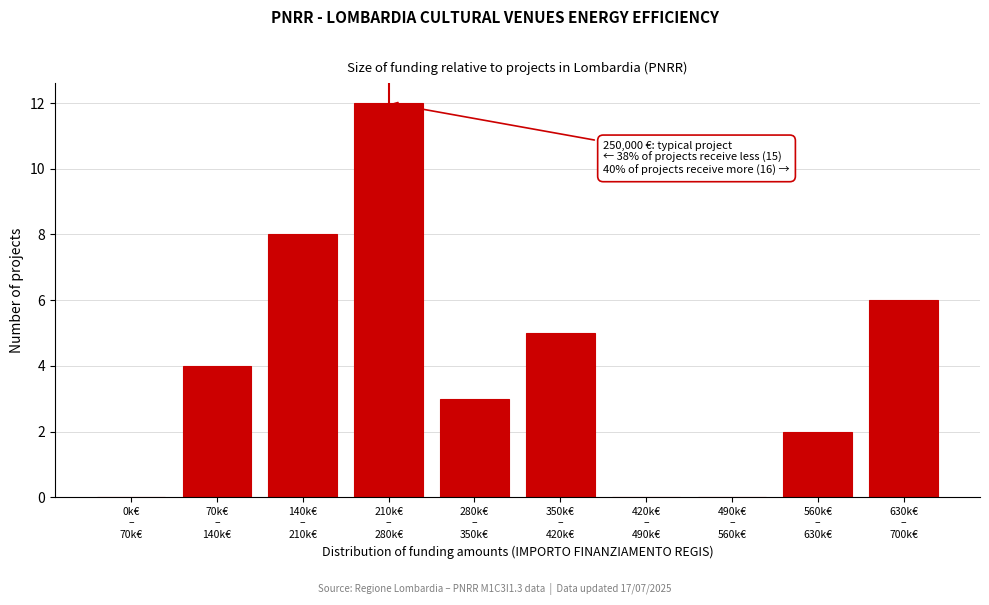

What is the greatest value displayed?

12